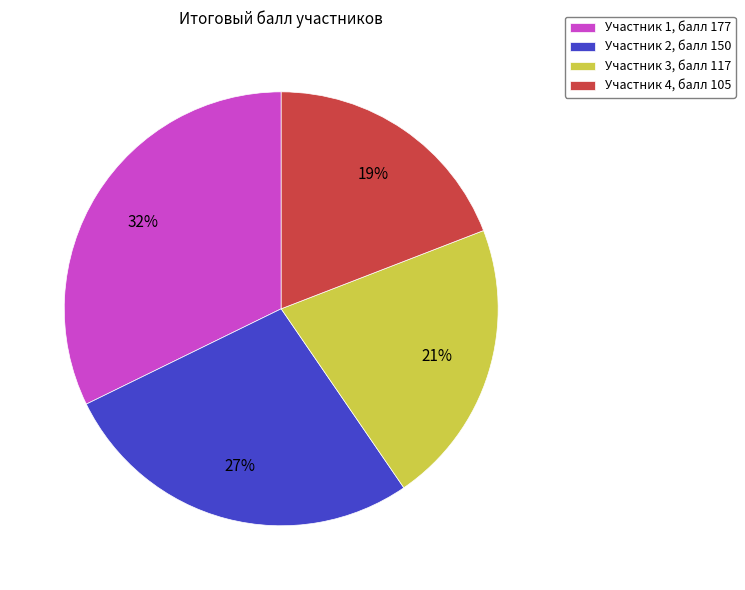

Is there any slice that represents more than half of the pie?

No